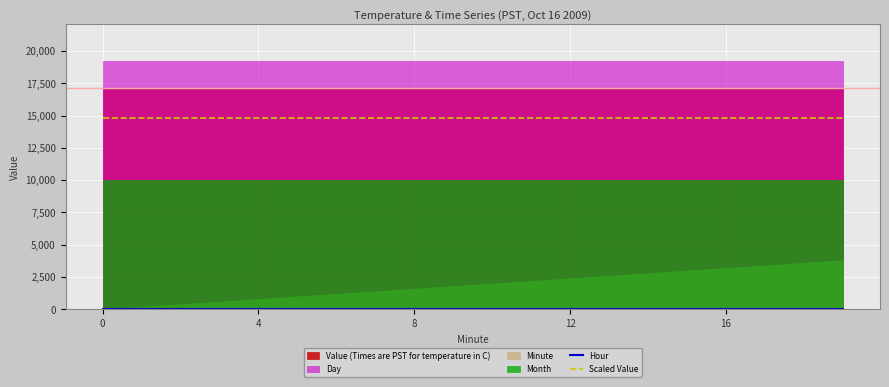

True or false: Hour has a value of 0 at 4.

True